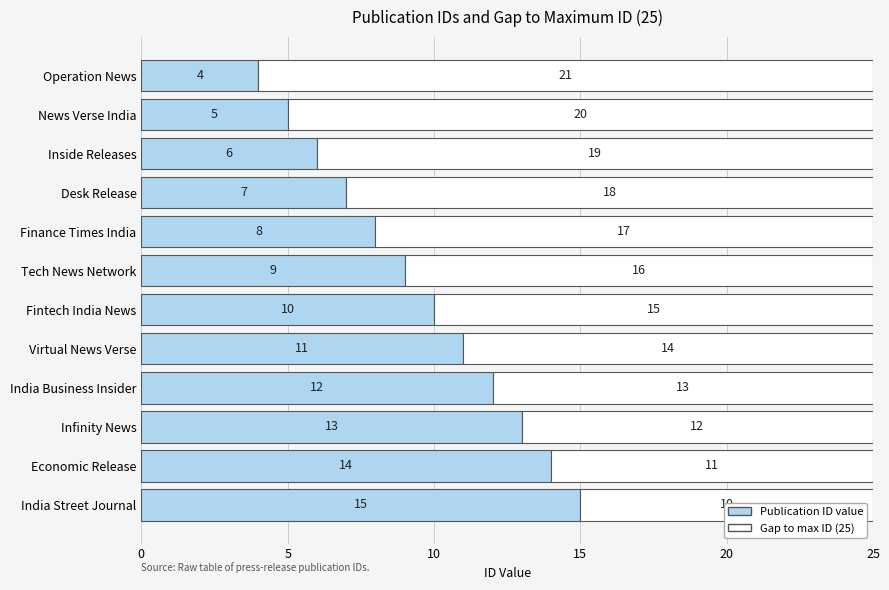

Count the number of categories in the chart.

12